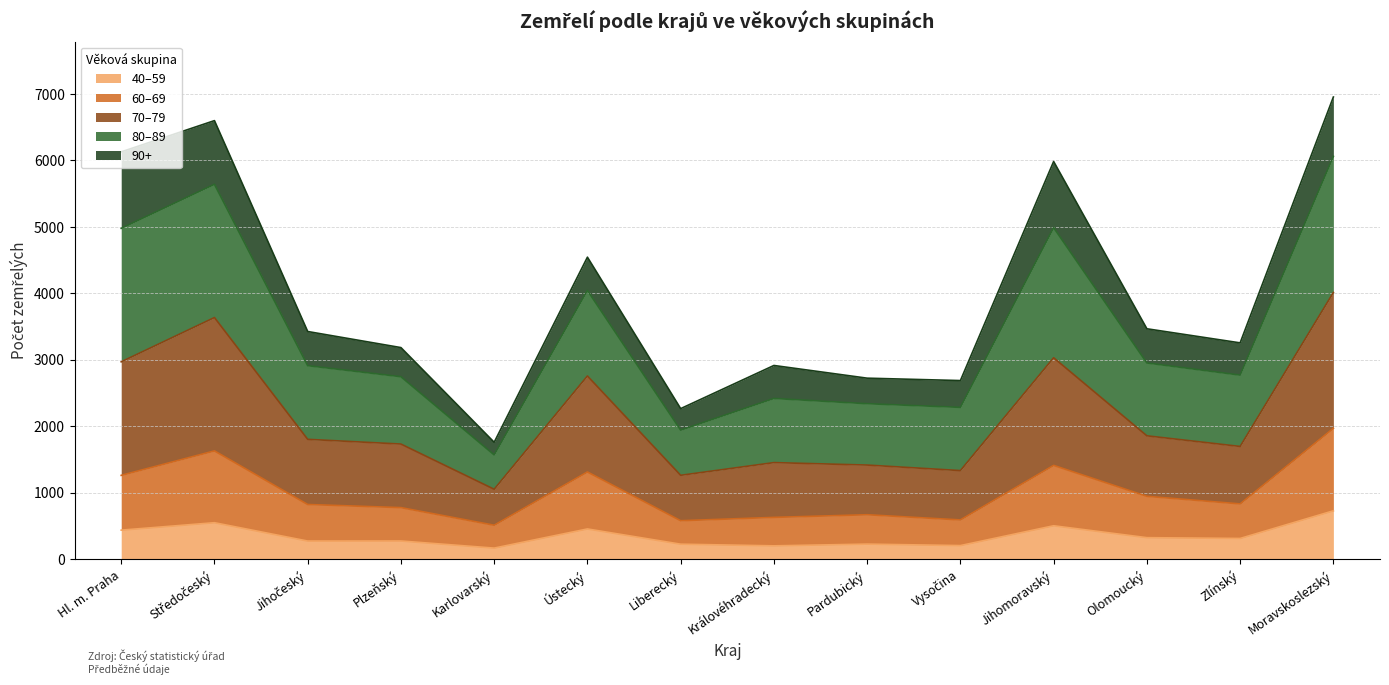

What is the minimum value for 40–59?

166